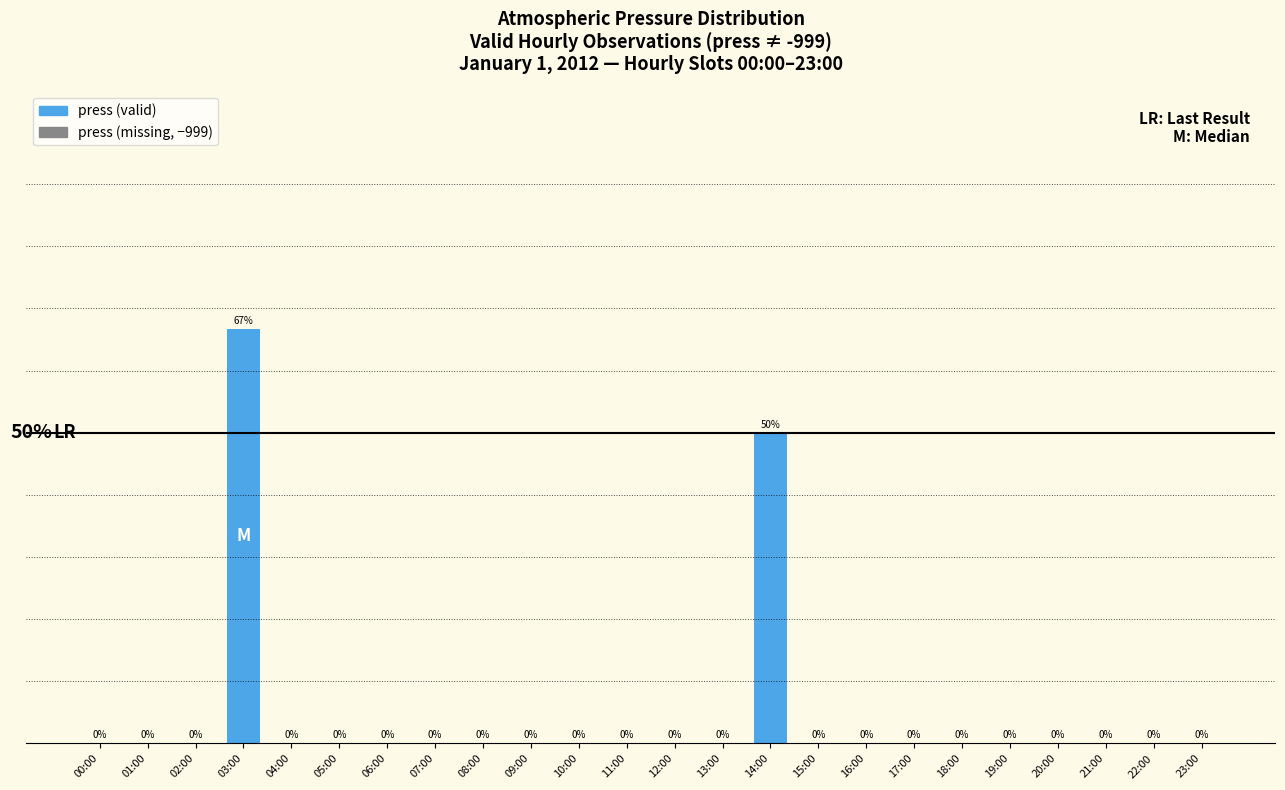

Which label corresponds to the largest value in the chart?

03:00